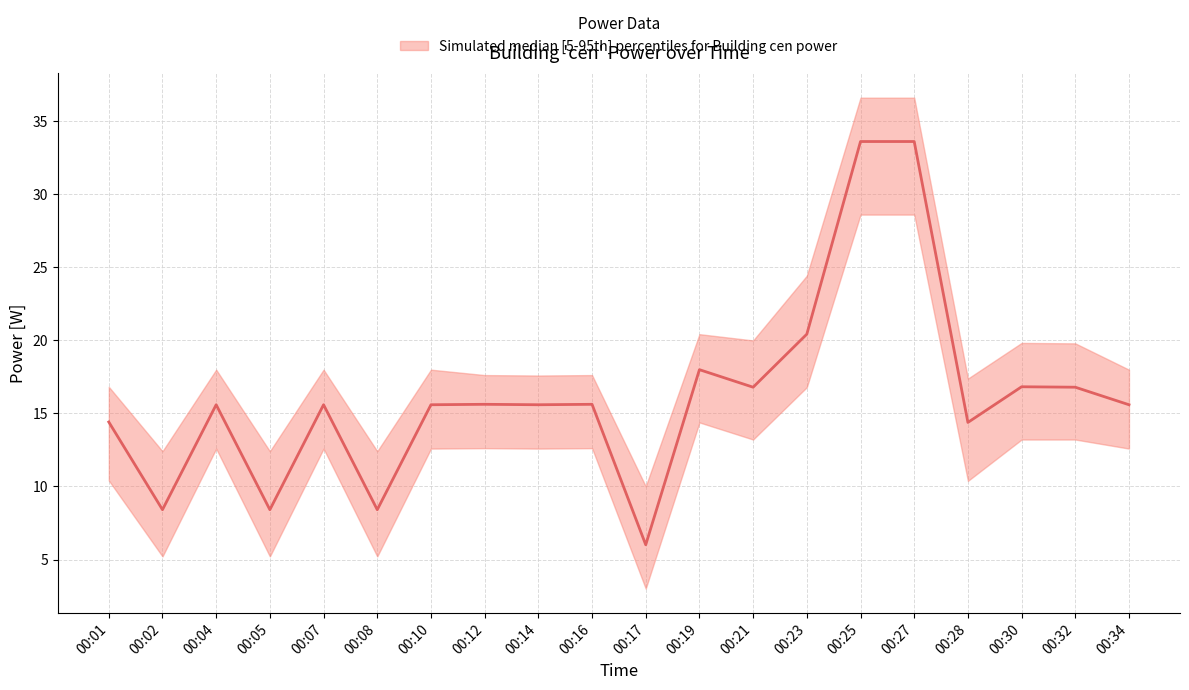

Reading left to right, transcribe all the data shown in this chart.

power_median: 00:01=14.4	00:02=8.4	00:04=15.6	00:05=8.4	00:07=15.6	00:08=8.4	00:10=15.6	00:12=15.6	00:14=15.6	00:16=15.6	00:17=6.0	00:19=18.0	00:21=16.8	00:23=20.4	00:25=33.6	00:27=33.6	00:28=14.4	00:30=16.8	00:32=16.8	00:34=15.6
power_upper: 00:01=16.8	00:02=12.4	00:04=18.0	00:05=12.4	00:07=18.0	00:08=12.4	00:10=18.0	00:12=17.6	00:14=17.6	00:16=17.6	00:17=10.0	00:19=20.4	00:21=20.0	00:23=24.4	00:25=36.6	00:27=36.6	00:28=17.4	00:30=19.8	00:32=19.8	00:34=18.0
power_lower: 00:01=10.4	00:02=5.2	00:04=12.6	00:05=5.2	00:07=12.6	00:08=5.2	00:10=12.6	00:12=12.6	00:14=12.6	00:16=12.6	00:17=3.0	00:19=14.4	00:21=13.2	00:23=16.8	00:25=28.6	00:27=28.6	00:28=10.4	00:30=13.2	00:32=13.2	00:34=12.6